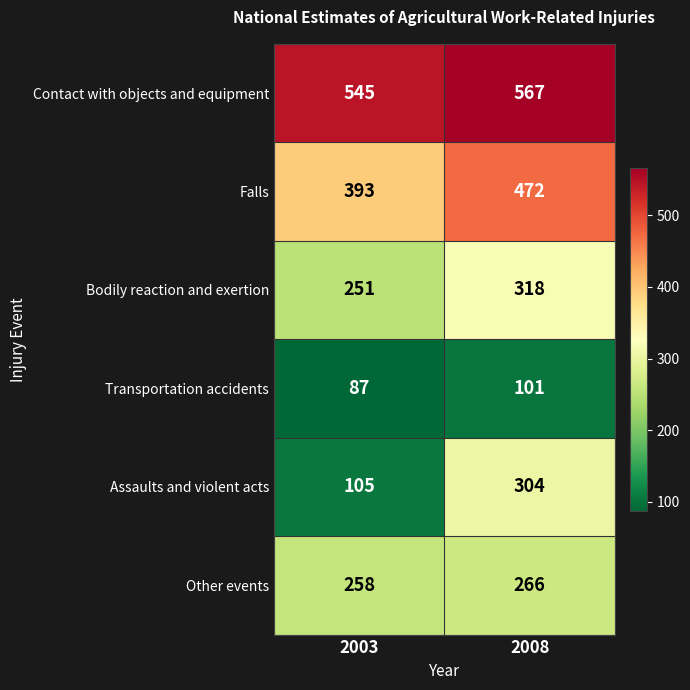

Read the Bodily reaction and exertion value at 2003, to the nearest 10.

250